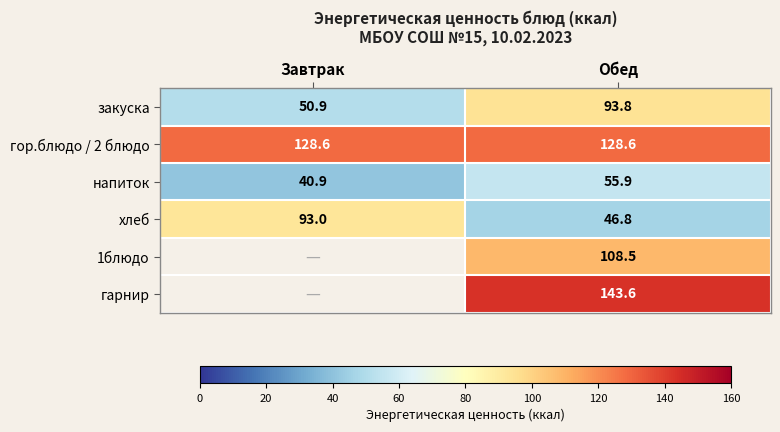

What is the lowest value of the напиток series?

40.9